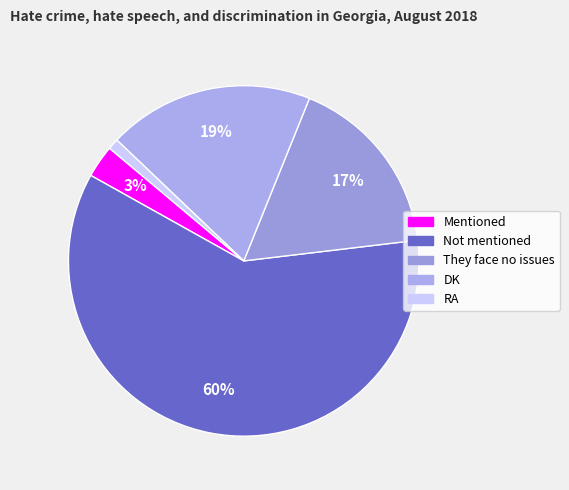

Does Not mentioned account for over 50% of the chart?

Yes